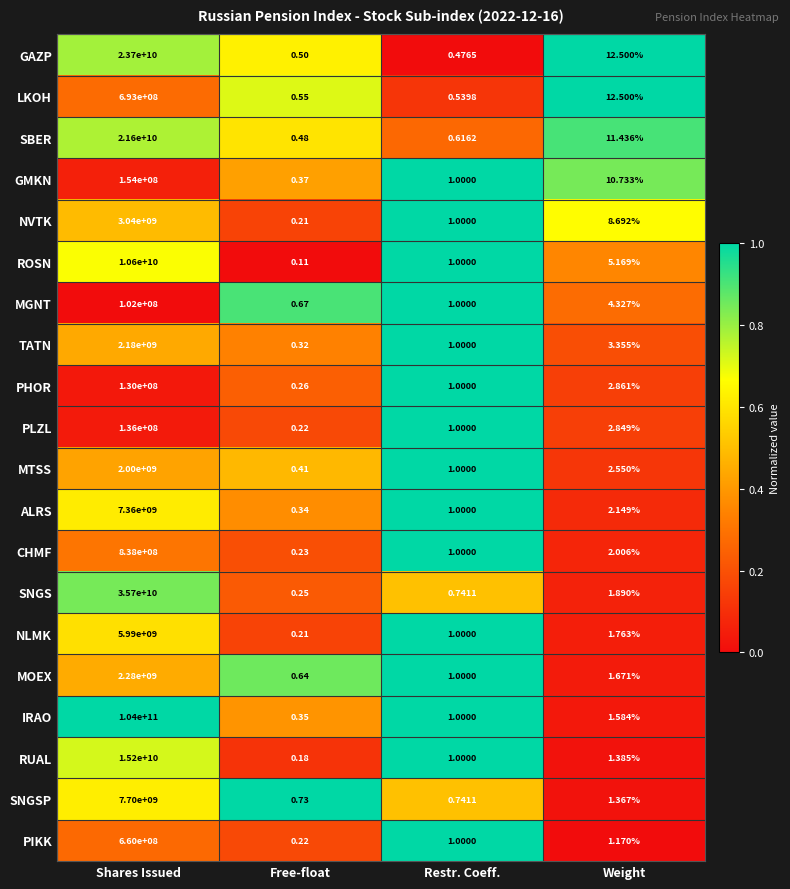

Rank the series by their maximum value, from lowest to highest.

MGNT, PHOR, PLZL, GMKN, PIKK, LKOH, CHMF, MTSS, TATN, MOEX, NVTK, NLMK, ALRS, SNGSP, ROSN, RUAL, SBER, GAZP, SNGS, IRAO